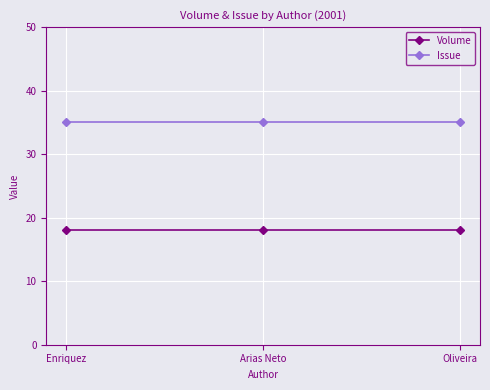

What is the maximum value shown in the chart?

35